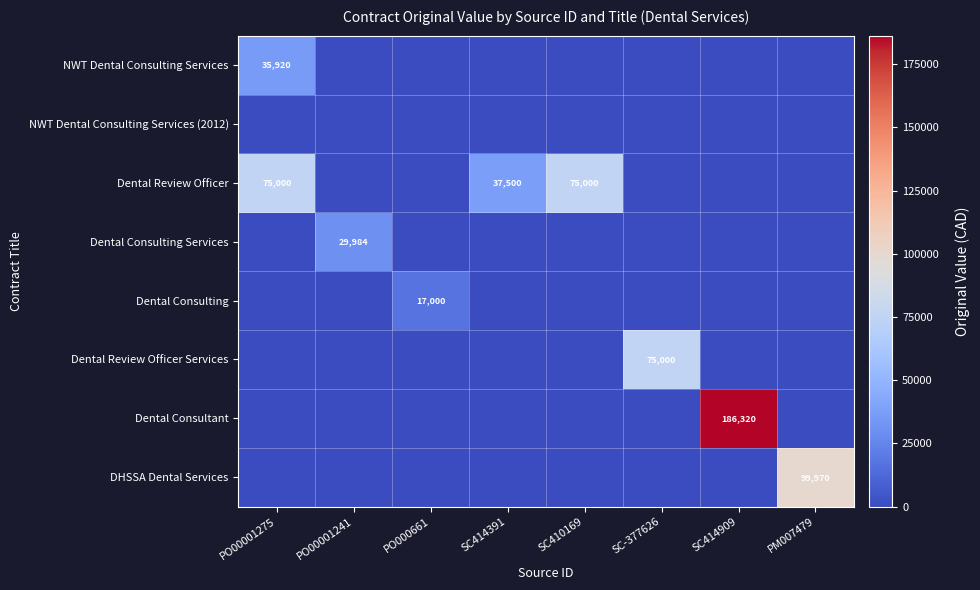

The value of Dental Consultant at SC414909 is 56778. True or false?

False